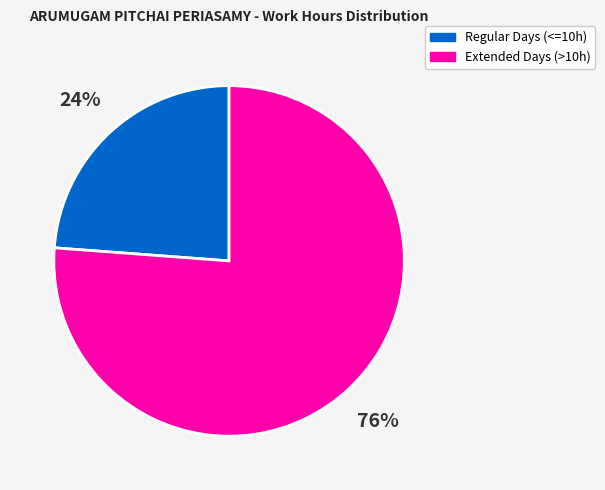

To the nearest percent, what is the average slice percentage?

50%